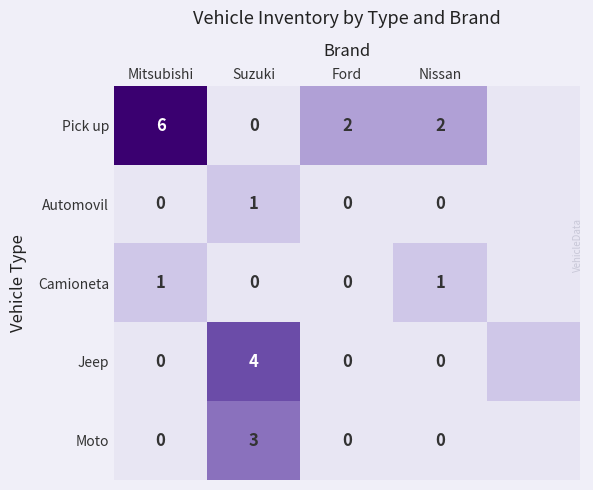

Between Ford and Nissan, which series saw the biggest shift?

Camioneta